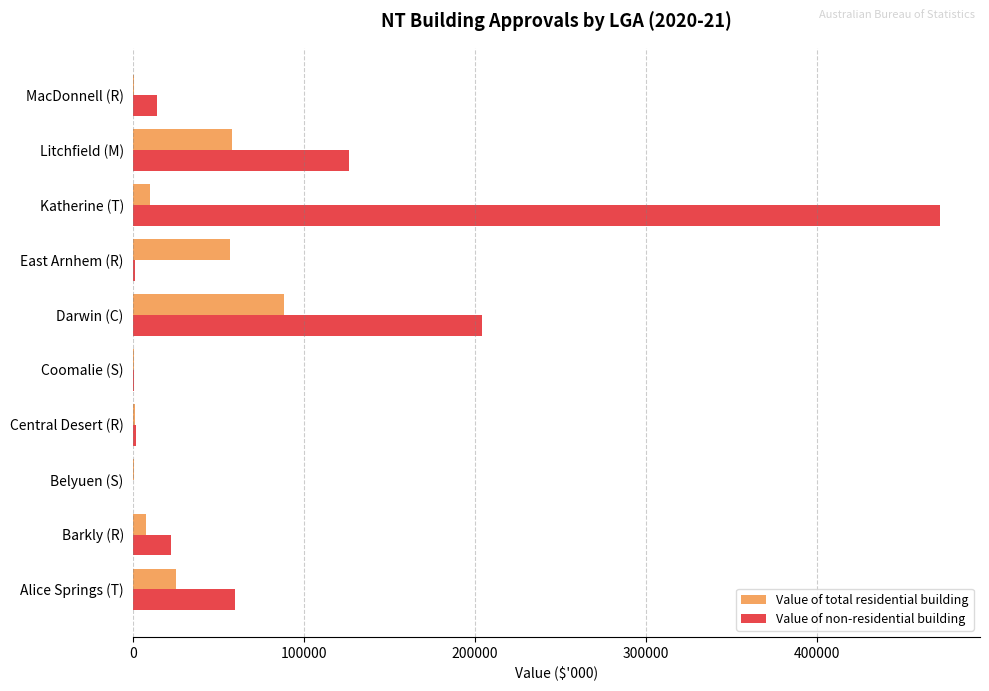

Between Central Desert (R) and East Arnhem (R), which series saw the biggest shift?

Value of total residential building